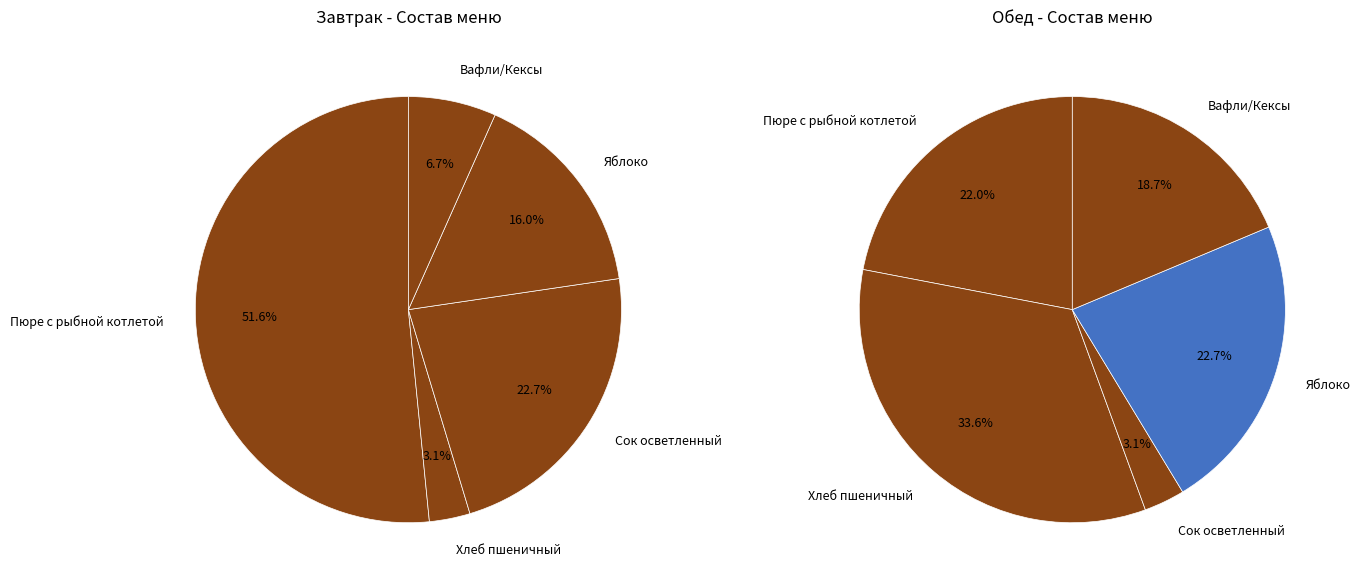

Count the number of slices in the pie.

5